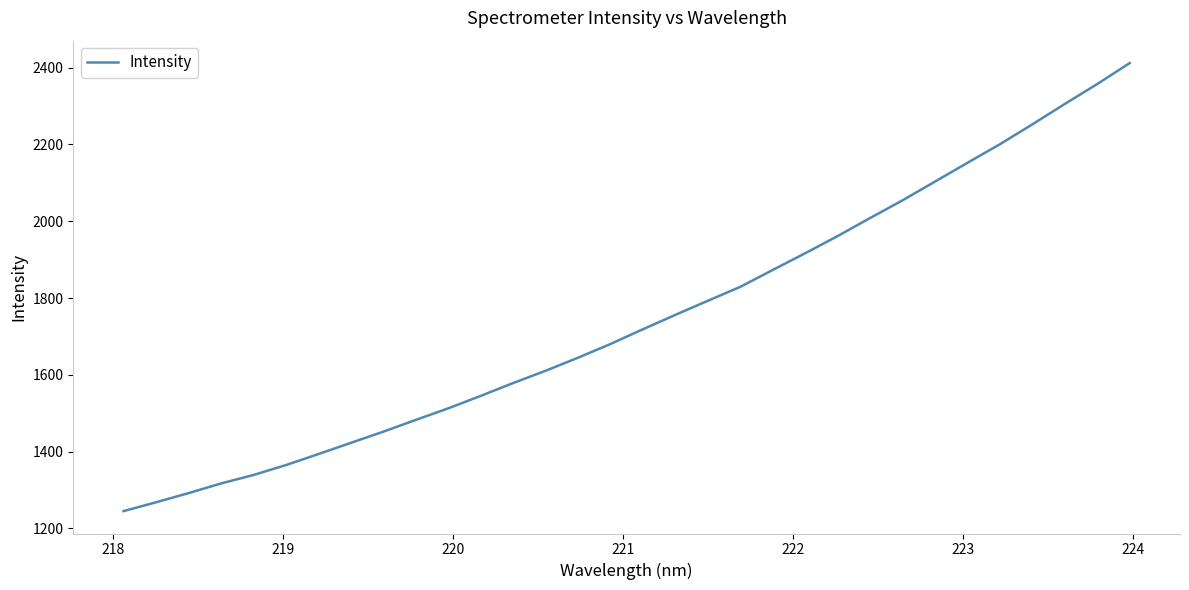

What is the smallest value displayed?

1245.0